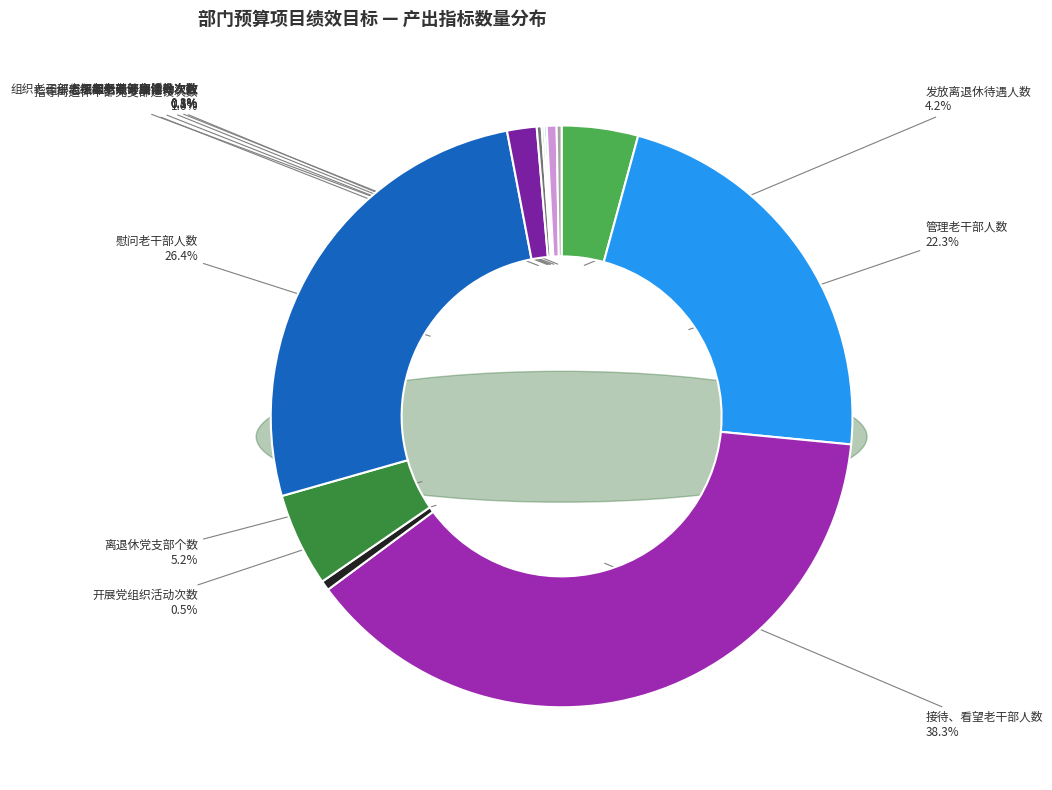

Is there any slice that represents more than half of the pie?

No